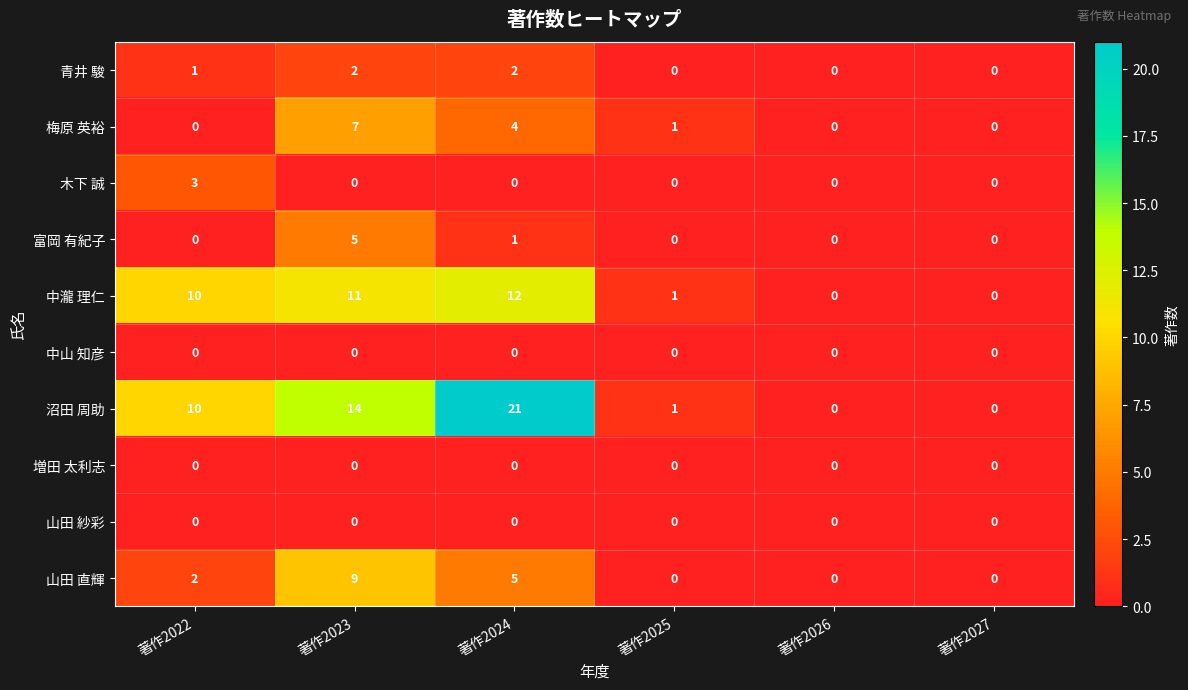

How many 梅原 英裕 values are between 0 and 4?

5